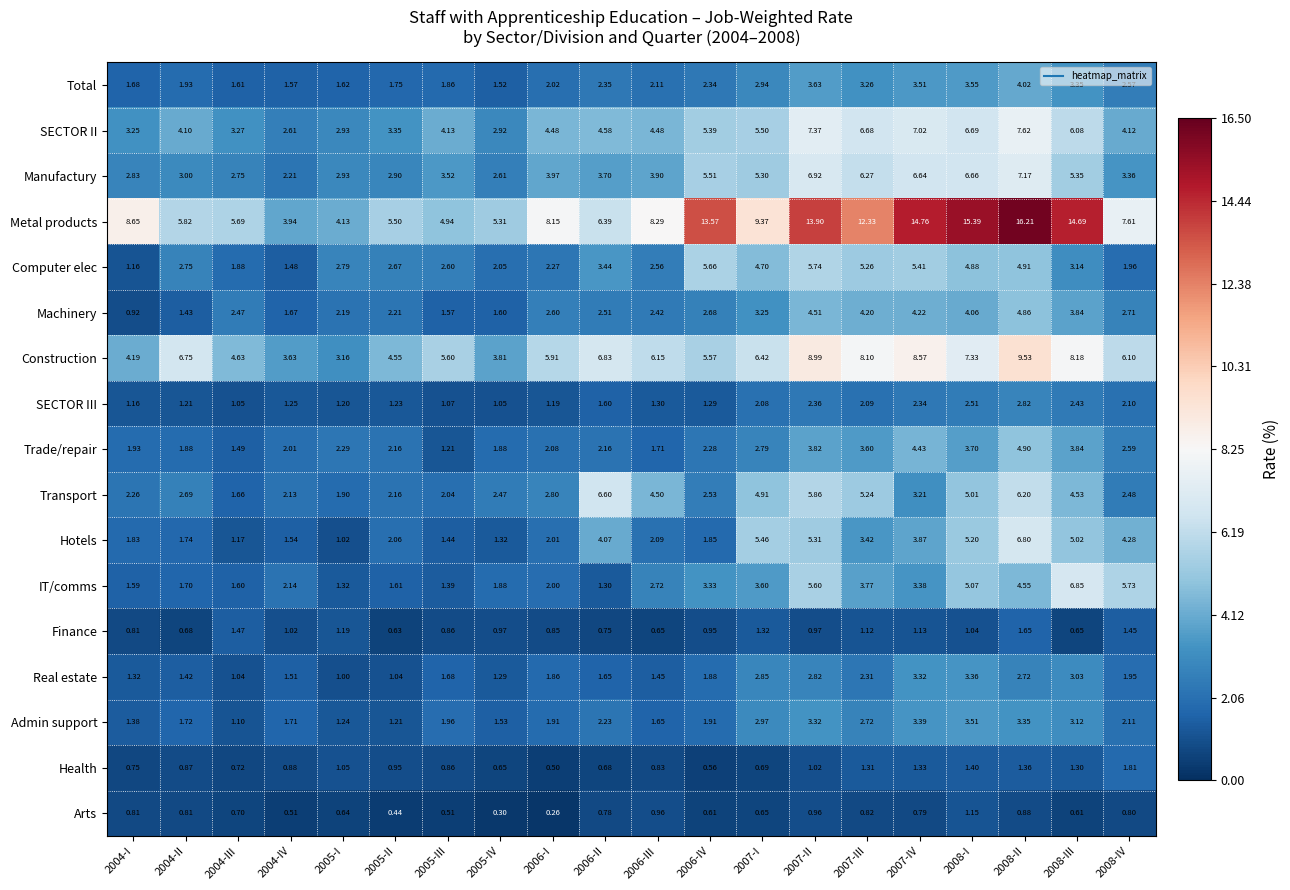

Which series has the largest range (max minus min)?

Metal products